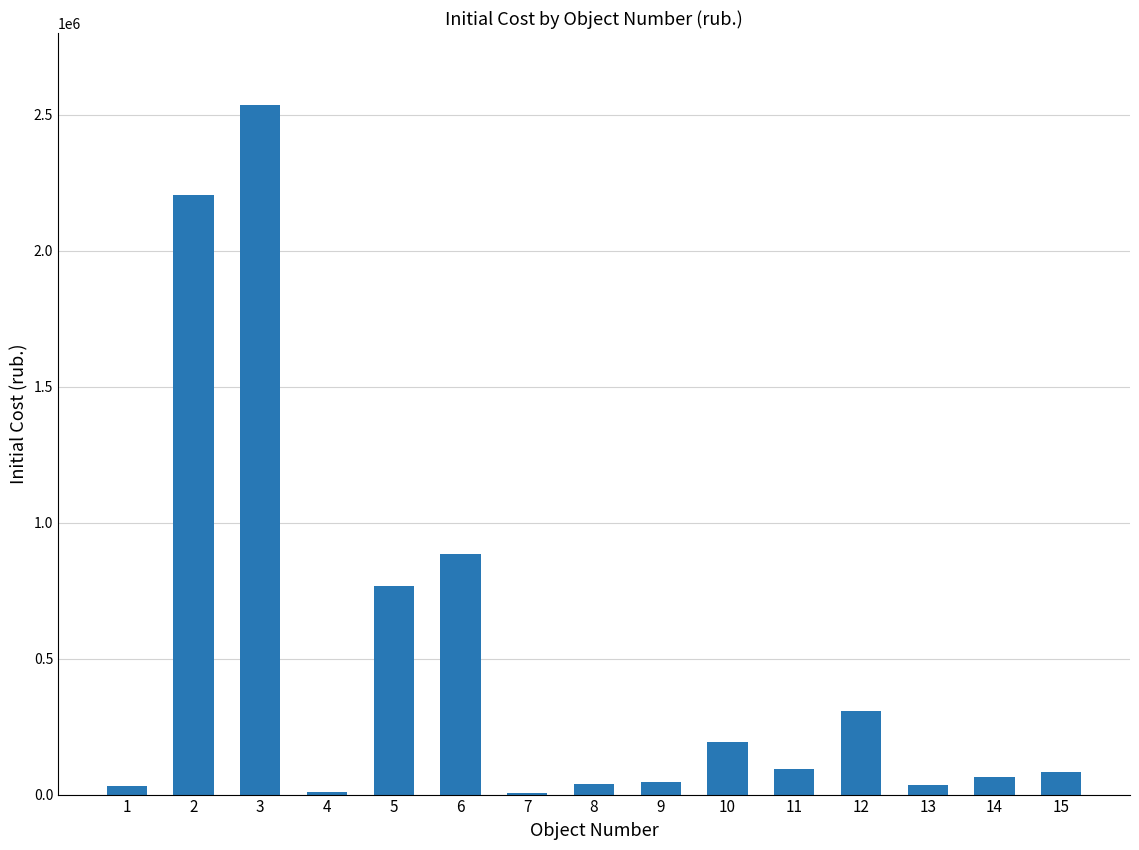

Which has a higher value, 15 or 12?

12